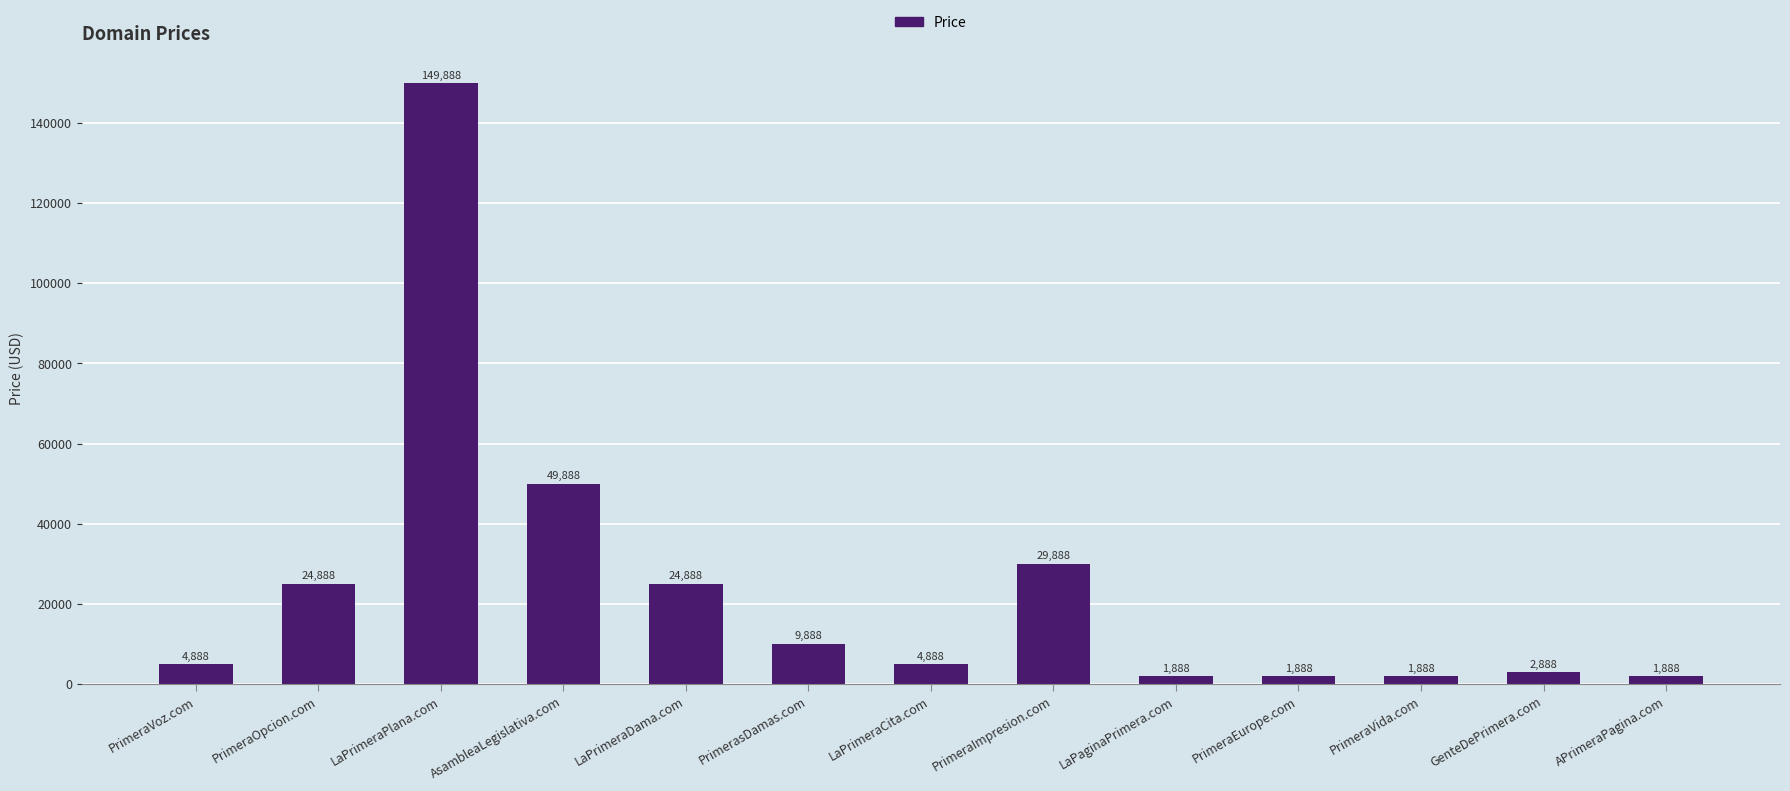

True or false: the data shows 20700 at PrimeraImpresion.com.

False